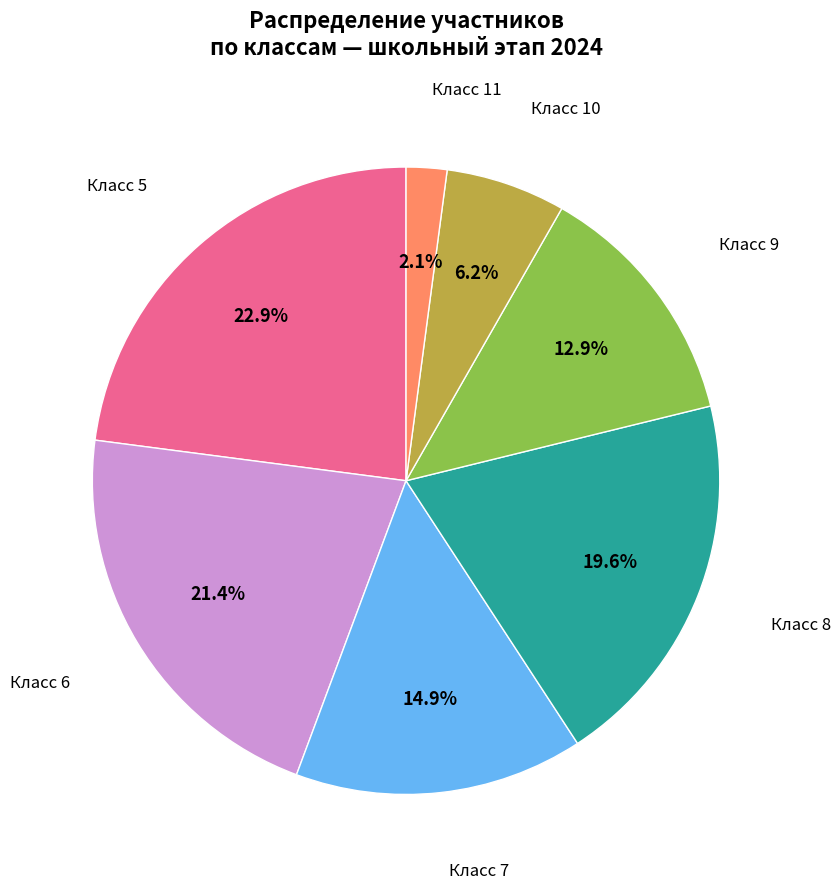

What is the ratio of the value at Класс 6 to the value at Класс 10?

3.5